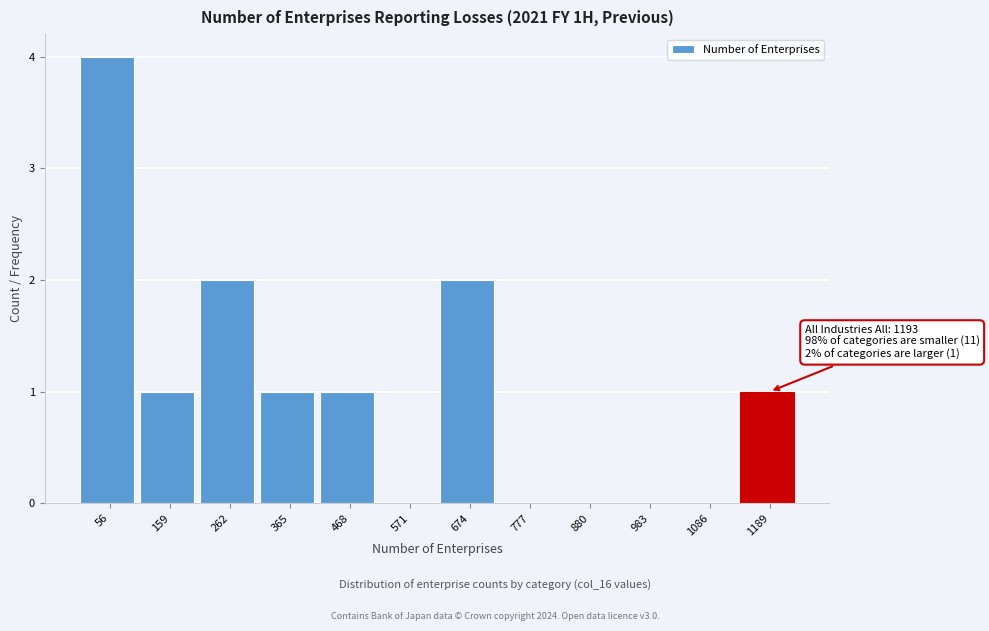

Reading right to left, list all the values displayed in this chart.

1189=1	1086=0	983=0	880=0	777=0	674=2	571=0	468=1	365=1	262=2	159=1	56=4